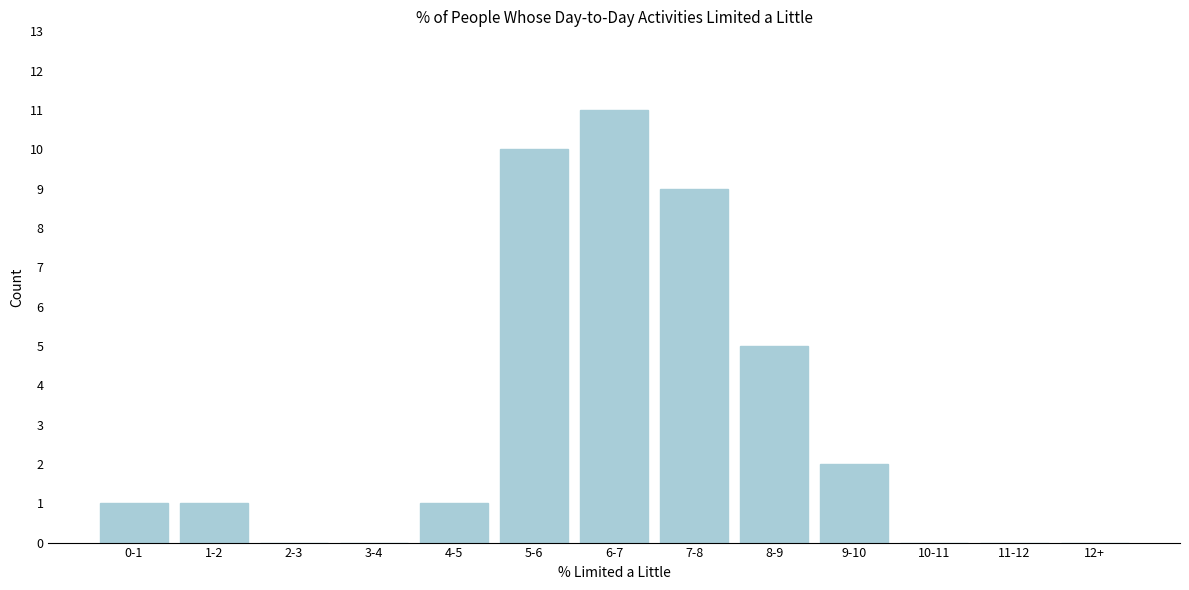

Reading left to right, list all the values displayed in this chart.

0-1=1	1-2=1	2-3=0	3-4=0	4-5=1	5-6=10	6-7=11	7-8=9	8-9=5	9-10=2	10-11=0	11-12=0	12+=0